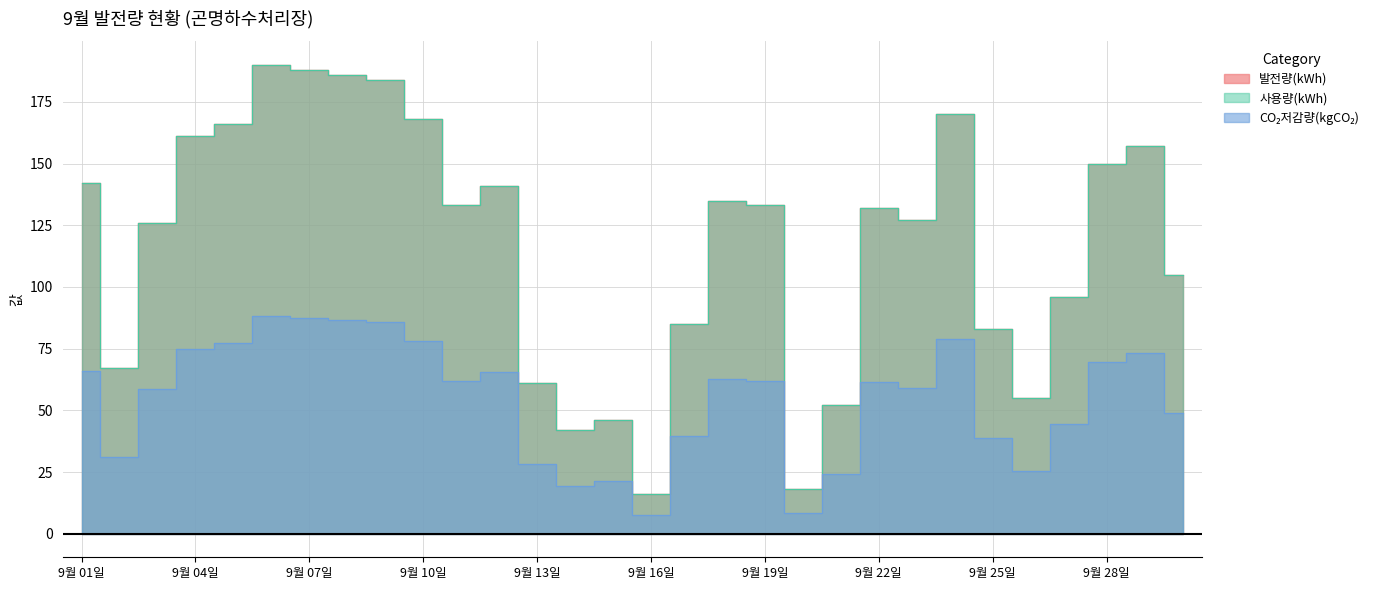

What is the label of the 13th point from the left?

9월 13일